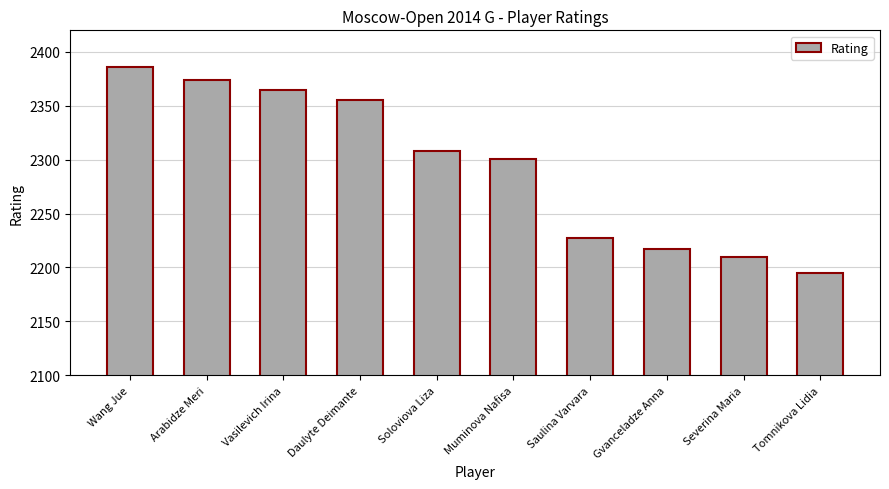

What is the difference between the values at Gvanceladze Anna and Tomnikova Lidia?

22